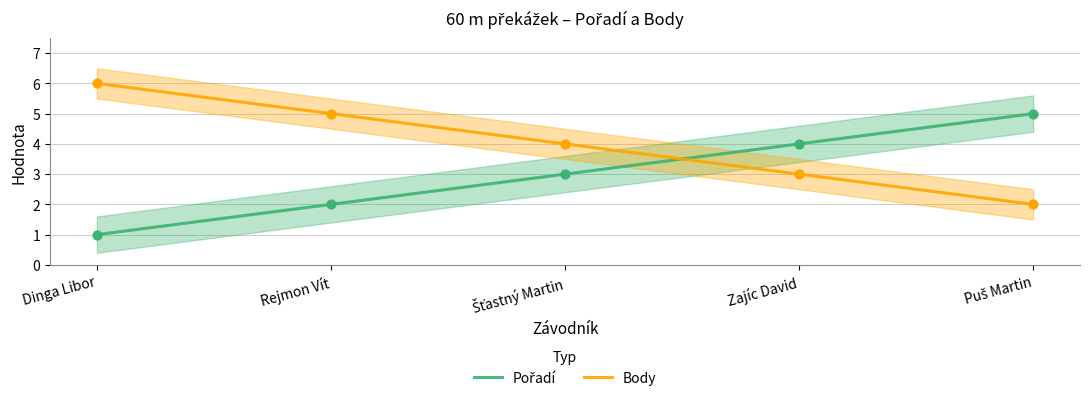

Which series has the widest spread of Y values?

Pořadí